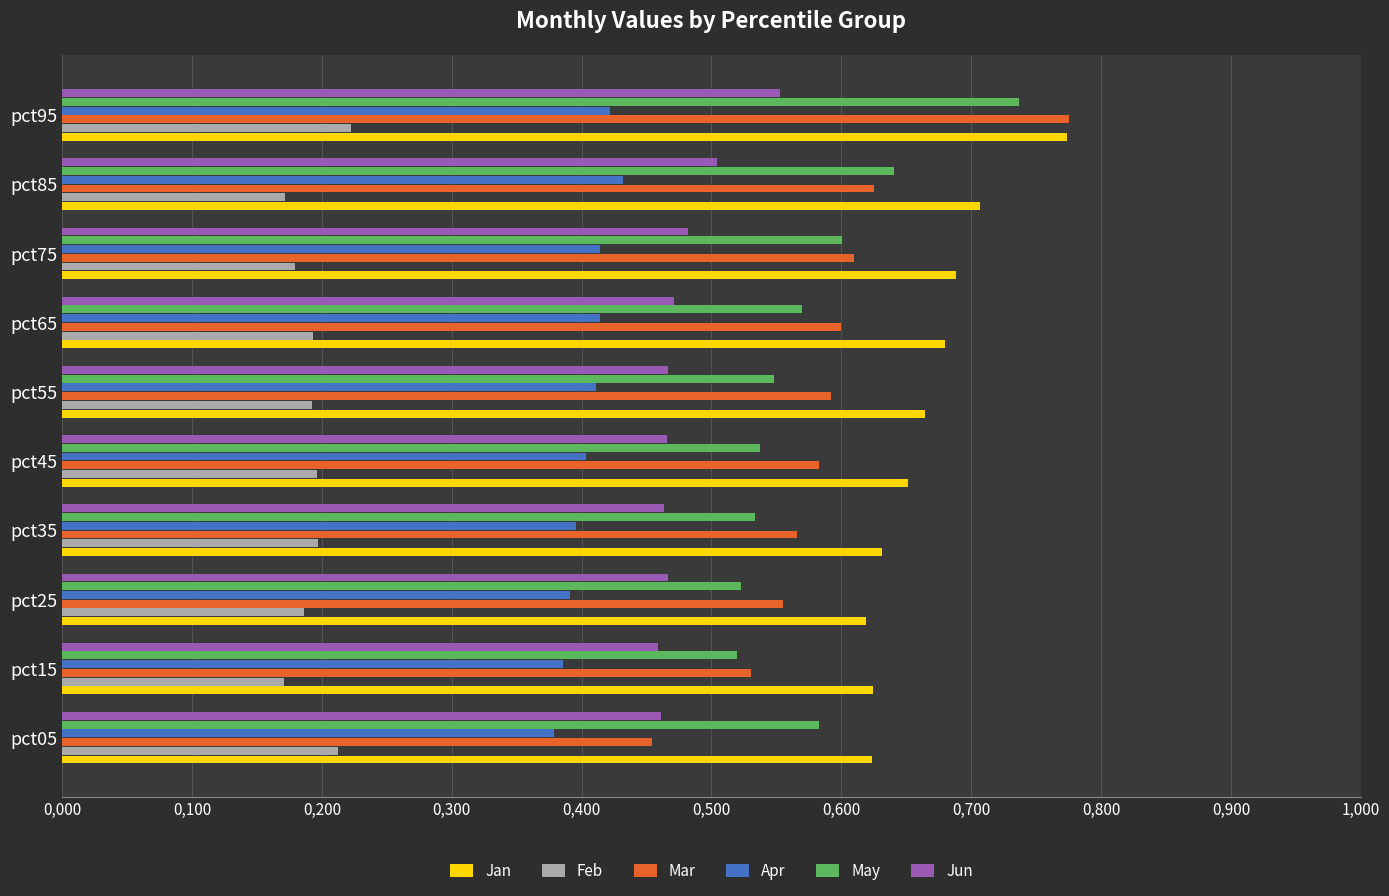

What is the greatest value displayed?

0.8